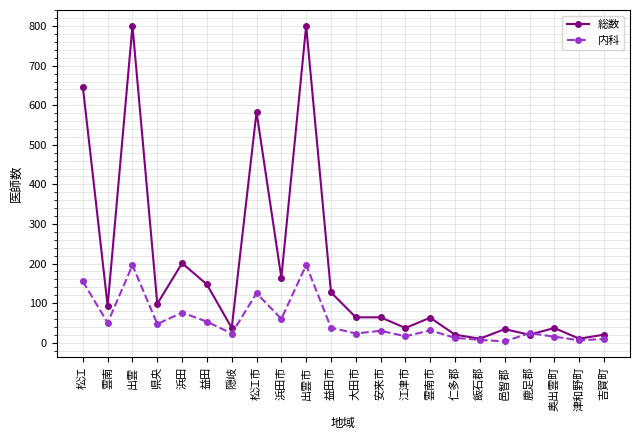

Rank the series by their maximum value, from highest to lowest.

総数, 内科